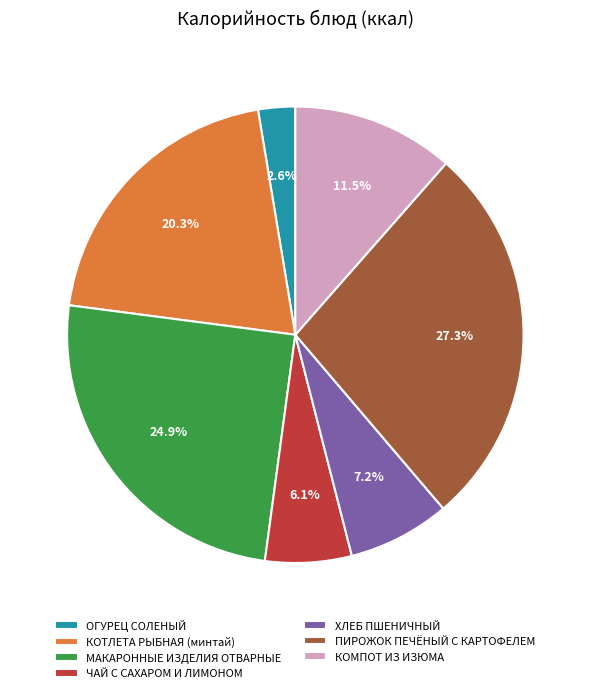

The ЧАЙ С САХАРОМ И ЛИМОНОМ slice represents 6% of the pie. True or false?

True